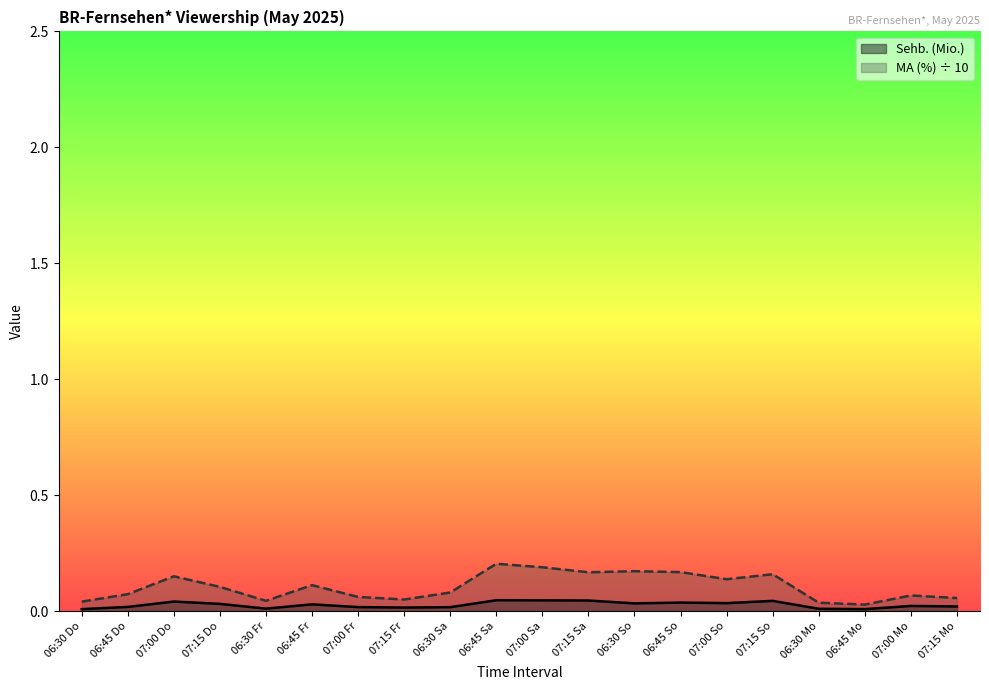

How many interior local valleys does the MA (%) series have?

5